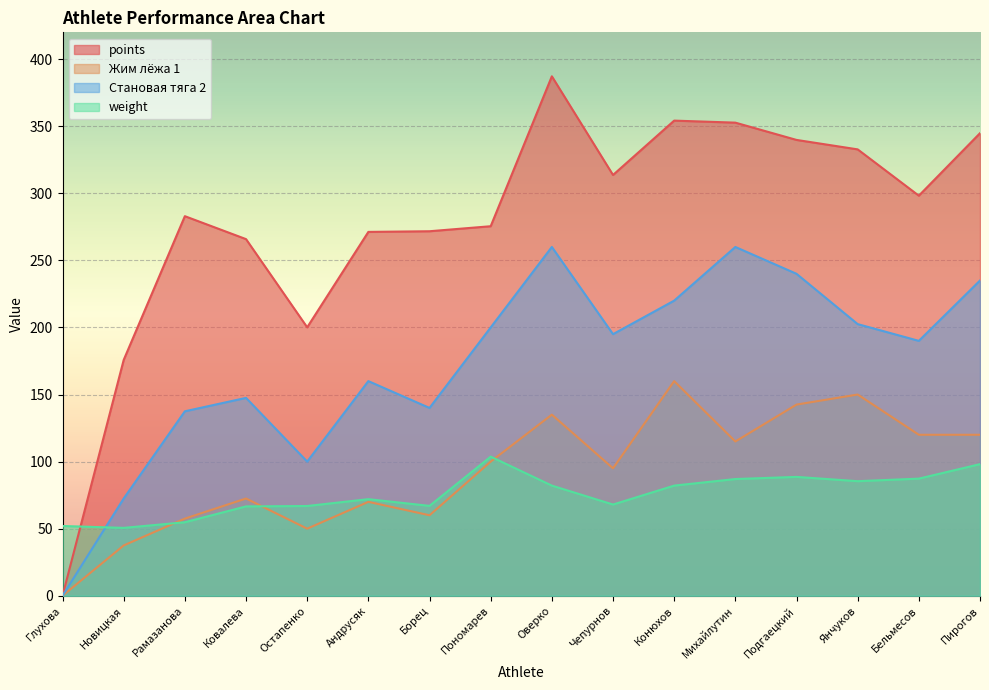

List the labels in order of Становая тяга 2 value, smallest first.

Глухова, Новицкая, Остапенко, Рамазанова, Борец, Ковалева, Андрусяк, Бельмесов, Чепурнов, Пономарев, Янчуков, Конюхов, Пирогов, Подгаецкий, Оверко, Михайлутин